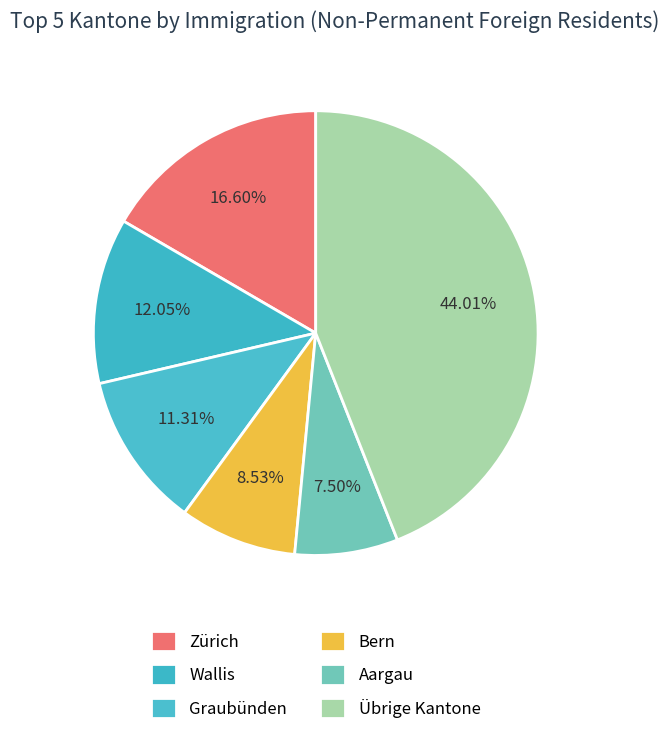

How many segments does this pie chart have?

6